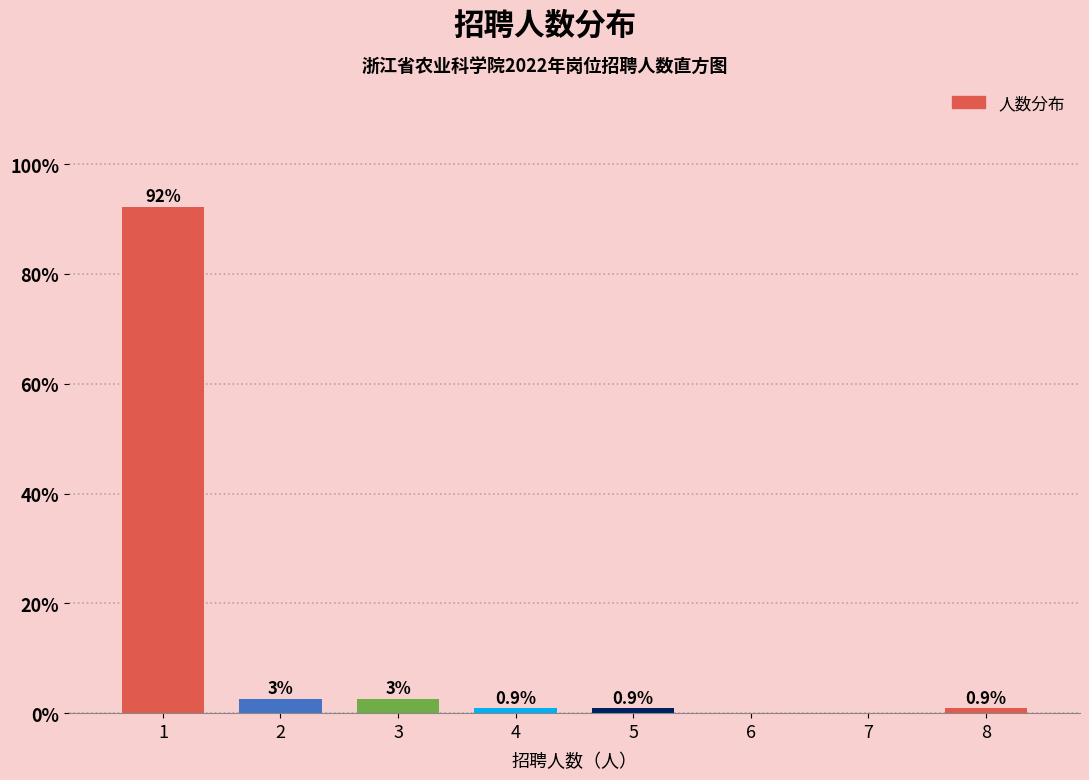

Over which range of the x-axis is the bar tallest?

0.5 to 1.5